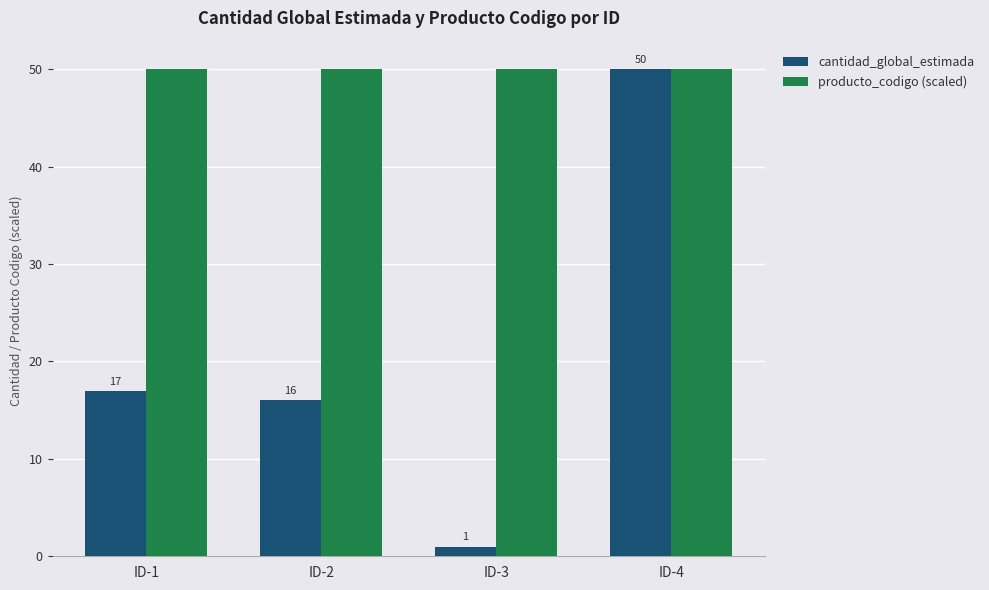

Which series has the widest spread of values?

cantidad_global_estimada